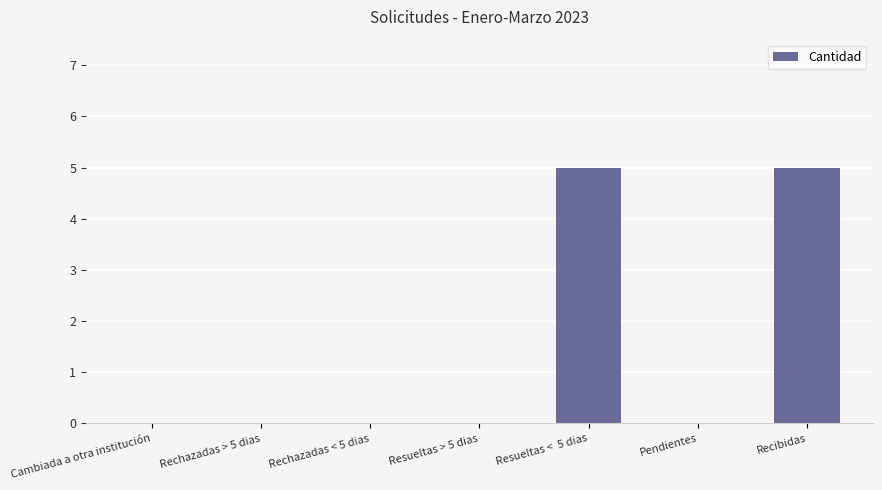

Reading left to right, list all the values displayed in this chart.

Cambiada a otra institución=0	Rechazadas > 5 dias=0	Rechazadas < 5 dias=0	Resueltas > 5 dias=0	Resueltas <  5 dias=5	Pendientes=0	Recibidas=5